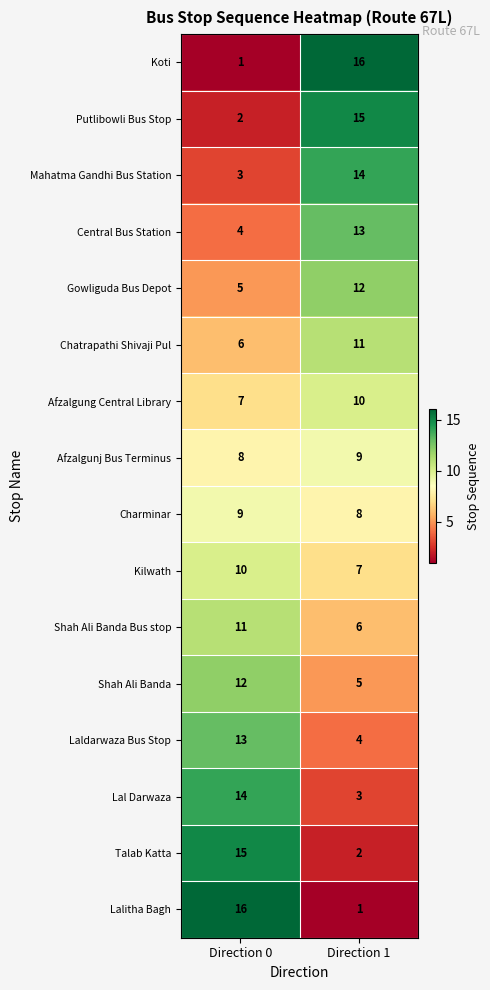

Where is Gowliguda Bus Depot nearest to the value 8?

Direction 0